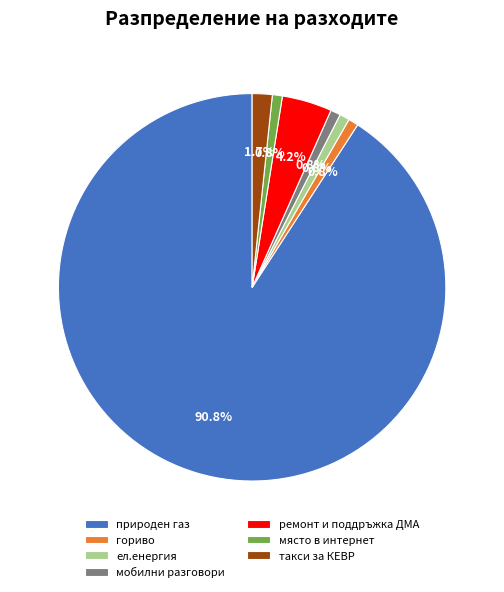

Do мобилни разговори and ремонт и поддръжка ДМА together represent more than half of the pie?

No